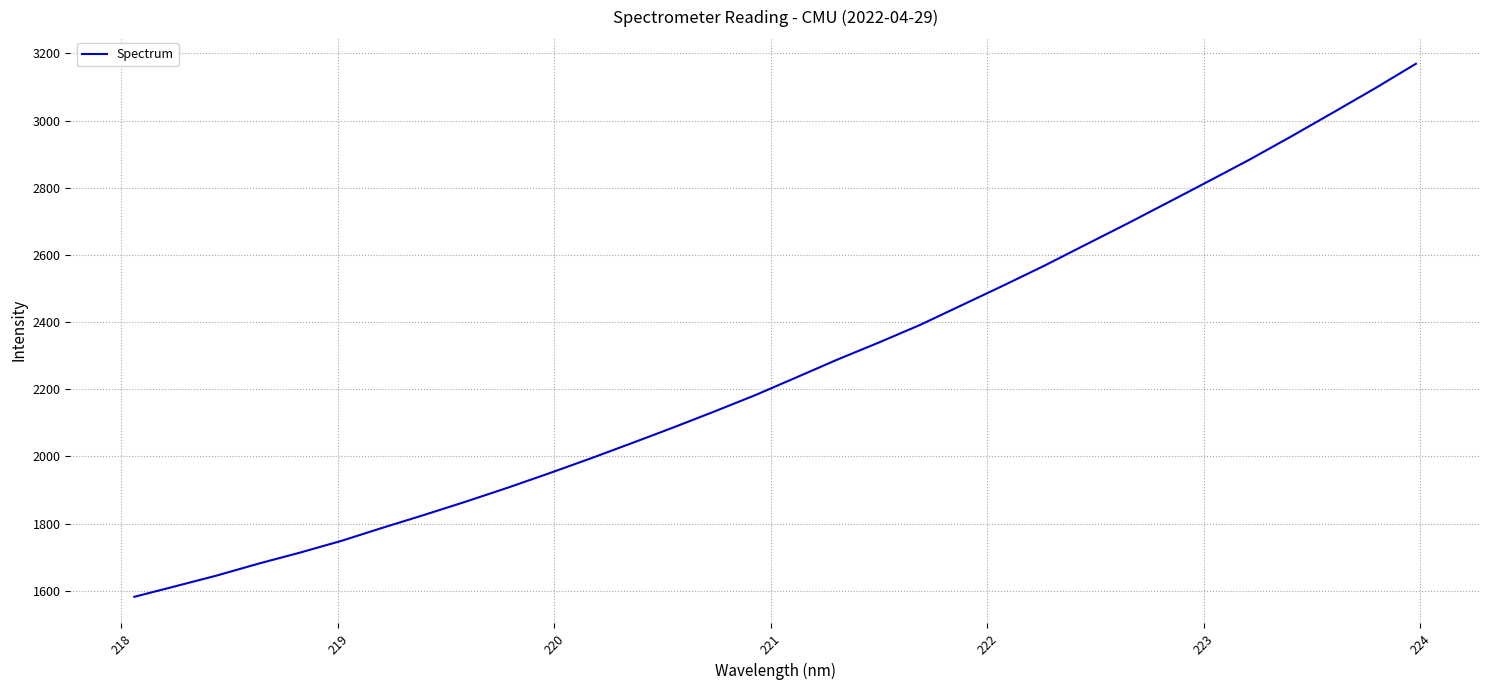

What is the maximum value shown in the chart?

3169.3